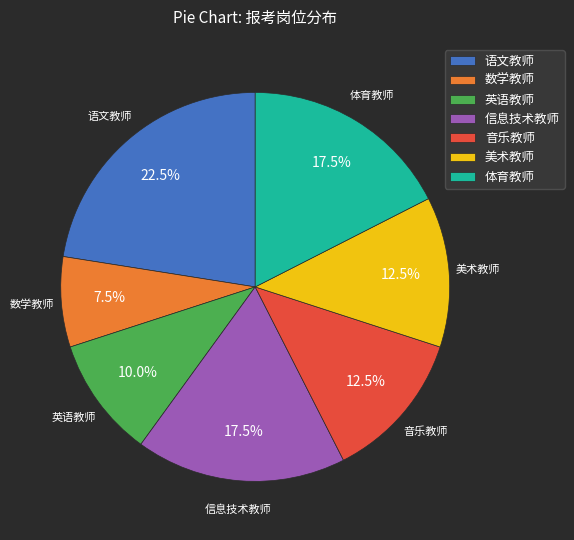

Does 数学教师 account for over 50% of the chart?

No